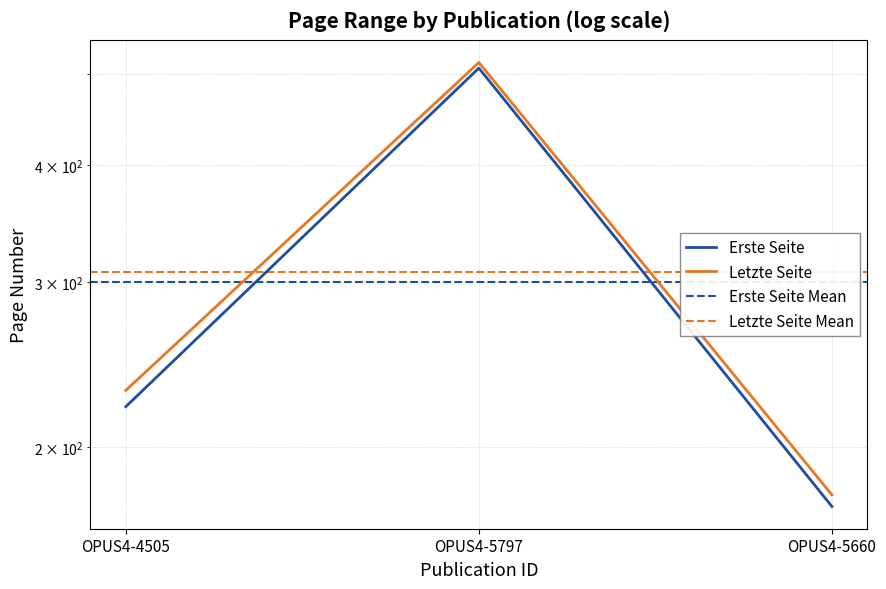

Read the Letzte Seite value at OPUS4-5660.

178